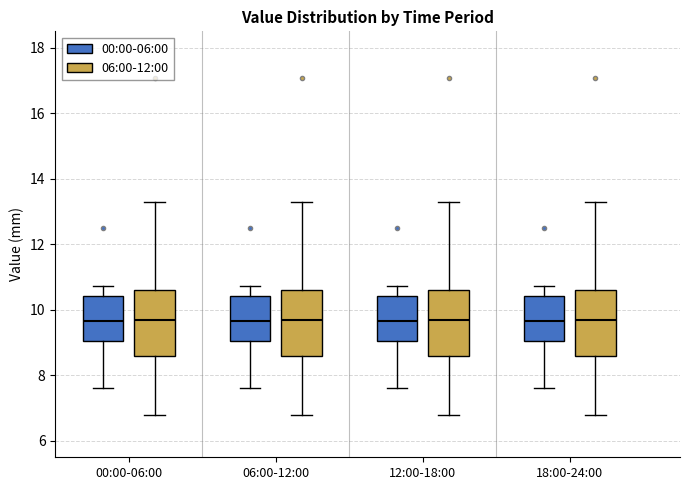

Reading left to right, transcribe this box plot: for each box, give where its median line is, the range the box spans, and where its two whiskers end, as read against the y-axis. The values are not printed on the chart, so give them approximately, as read against the axis.

00:00-06:00 (00:00-06:00): median 9.6, box 9.0 to 10.4, whiskers 7.6 to 10.8
00:00-06:00 (06:00-12:00): median 9.8, box 8.6 to 10.6, whiskers 6.8 to 13.4
06:00-12:00 (00:00-06:00): median 9.6, box 9.0 to 10.4, whiskers 7.6 to 10.8
06:00-12:00 (06:00-12:00): median 9.8, box 8.6 to 10.6, whiskers 6.8 to 13.4
12:00-18:00 (00:00-06:00): median 9.6, box 9.0 to 10.4, whiskers 7.6 to 10.8
12:00-18:00 (06:00-12:00): median 9.8, box 8.6 to 10.6, whiskers 6.8 to 13.4
18:00-24:00 (00:00-06:00): median 9.6, box 9.0 to 10.4, whiskers 7.6 to 10.8
18:00-24:00 (06:00-12:00): median 9.8, box 8.6 to 10.6, whiskers 6.8 to 13.4